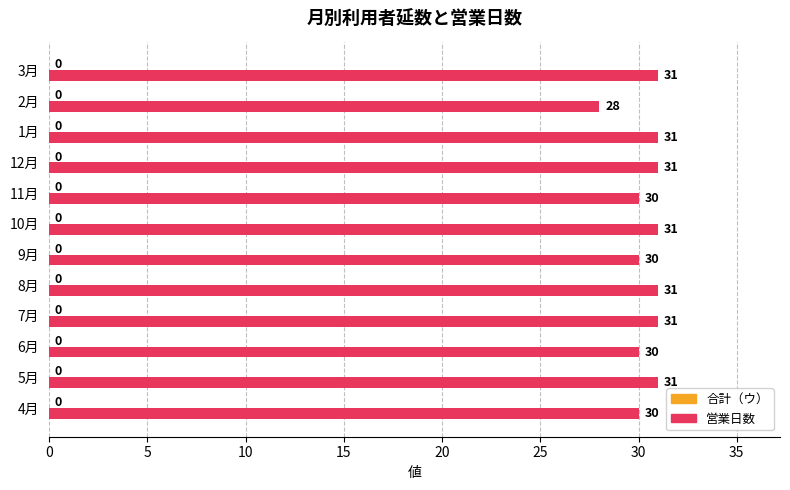

What is the smallest value displayed?

28